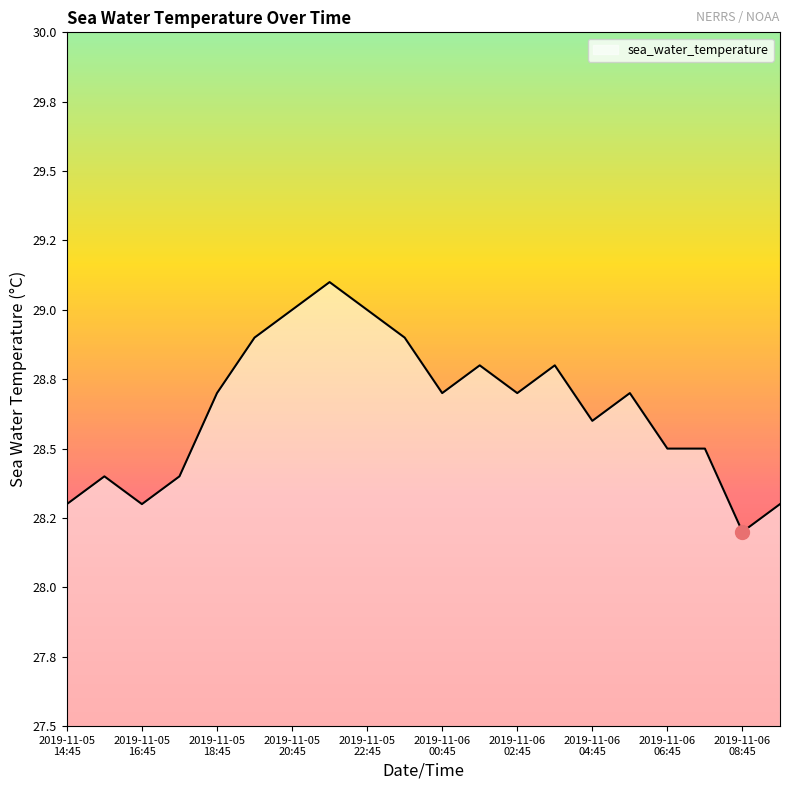

List the labels in order of value, smallest first.

2019-11-06T08:45, 2019-11-05T14:45, 2019-11-05T16:45, 2019-11-06T09:45, 2019-11-05T15:45, 2019-11-05T17:45, 2019-11-06T06:45, 2019-11-06T07:45, 2019-11-06T04:45, 2019-11-05T18:45, 2019-11-06T00:45, 2019-11-06T02:45, 2019-11-06T05:45, 2019-11-06T01:45, 2019-11-06T03:45, 2019-11-05T19:45, 2019-11-05T23:45, 2019-11-05T20:45, 2019-11-05T22:45, 2019-11-05T21:45